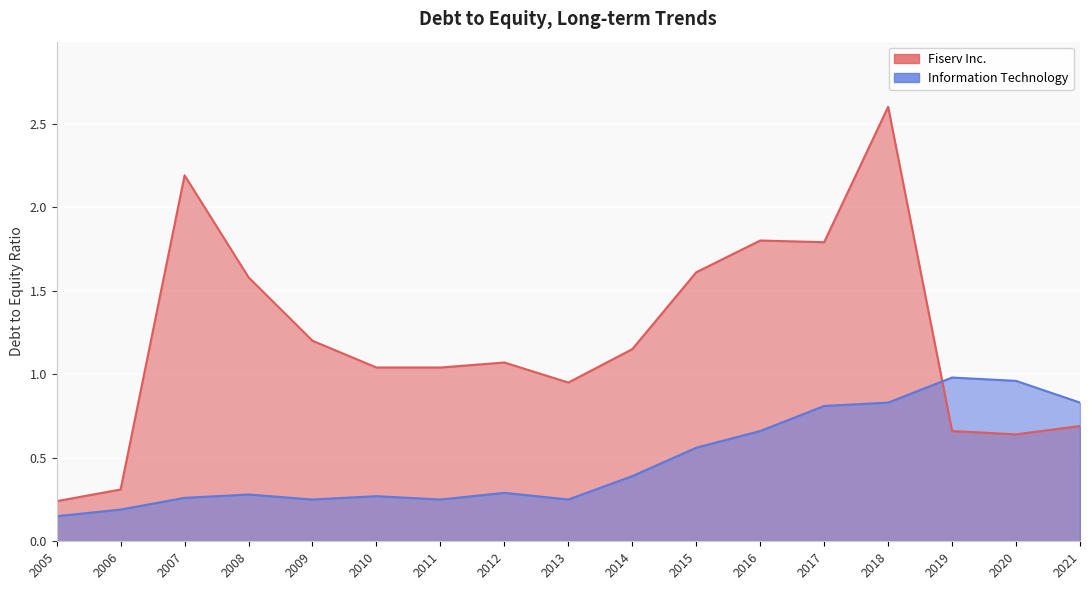

At how many categories does at least one series exceed 2?

2